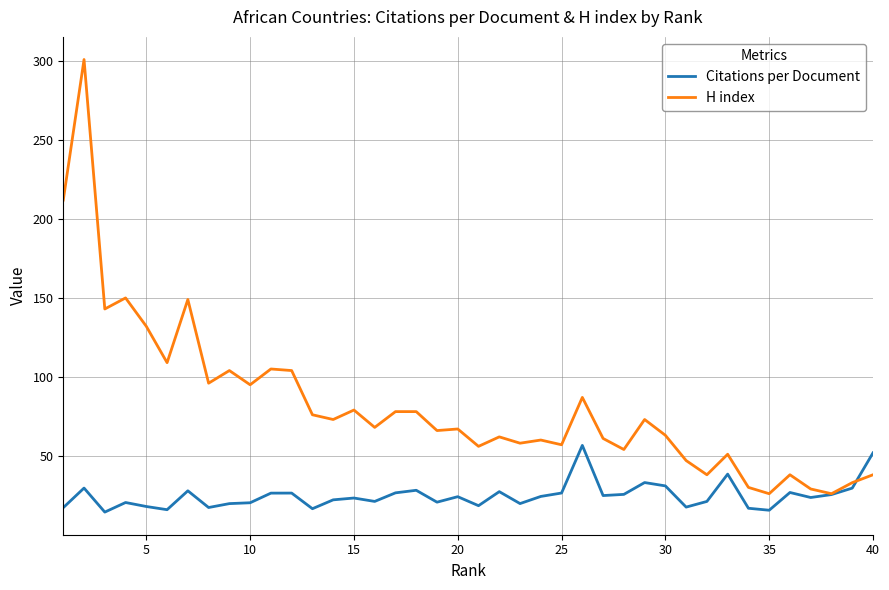

True or false: H index and Citations per Document cross at least once.

True